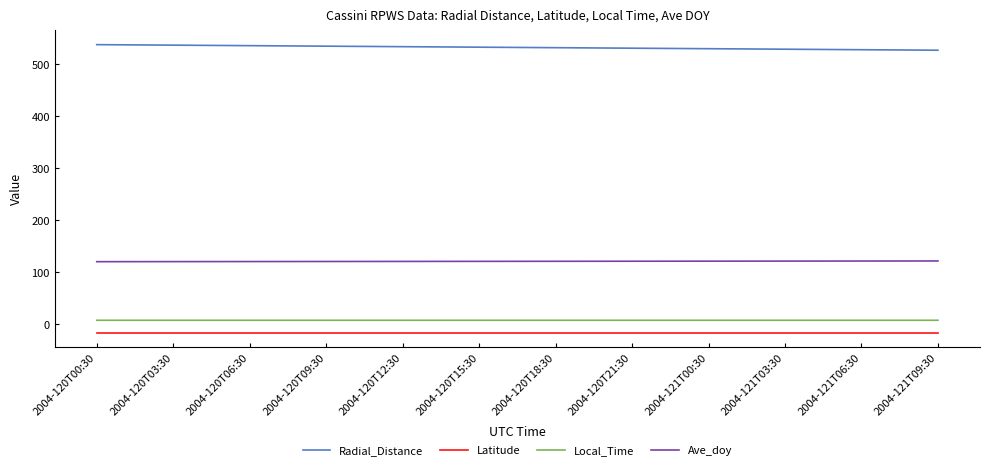

What is the minimum value for Latitude?

-16.3